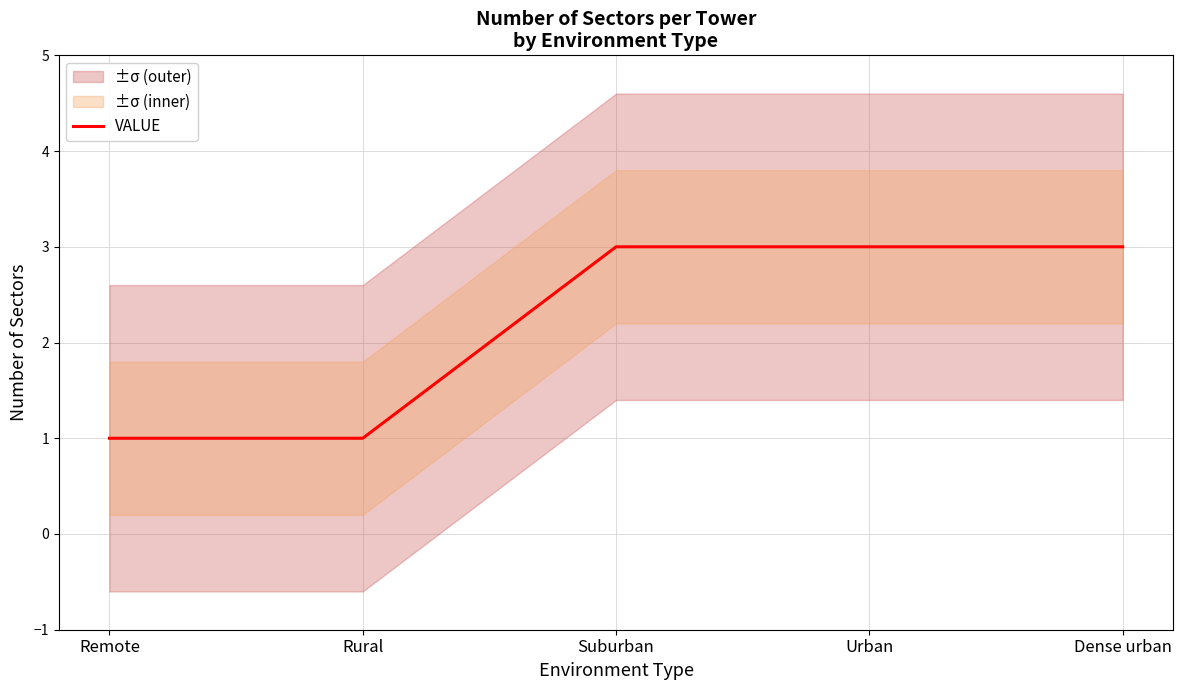

How many lines are shown in the chart?

1